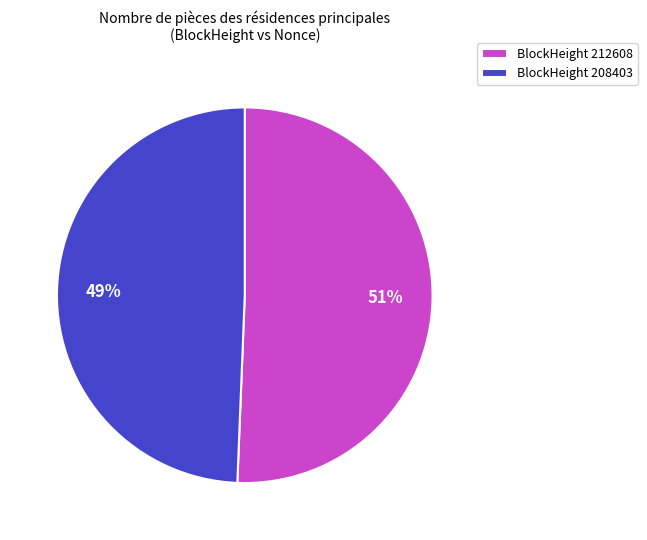

How many segments does this pie chart have?

2